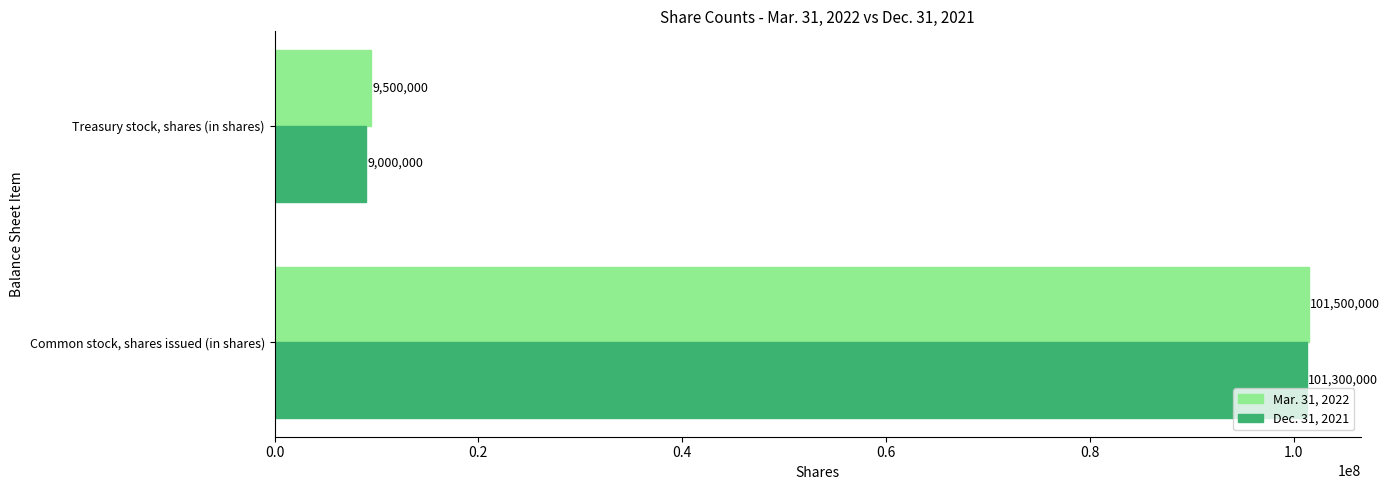

What is the sum of the Dec. 31, 2021 values at Treasury stock, shares (in shares) and Common stock, shares issued (in shares)?

110300000